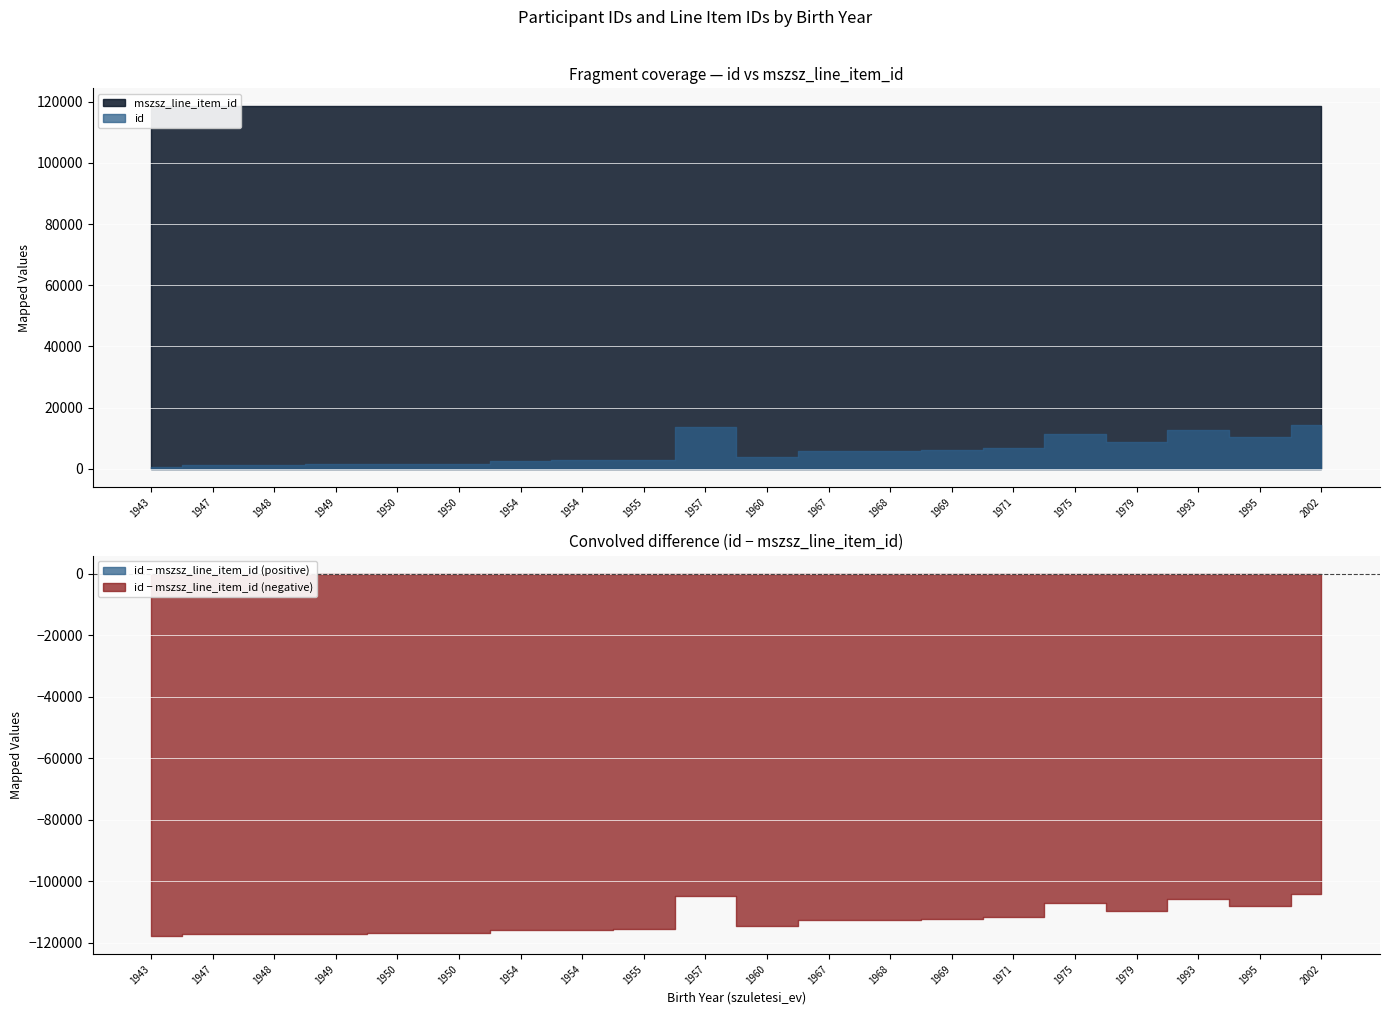

Between 2002 and 1957, which series saw the biggest shift?

id